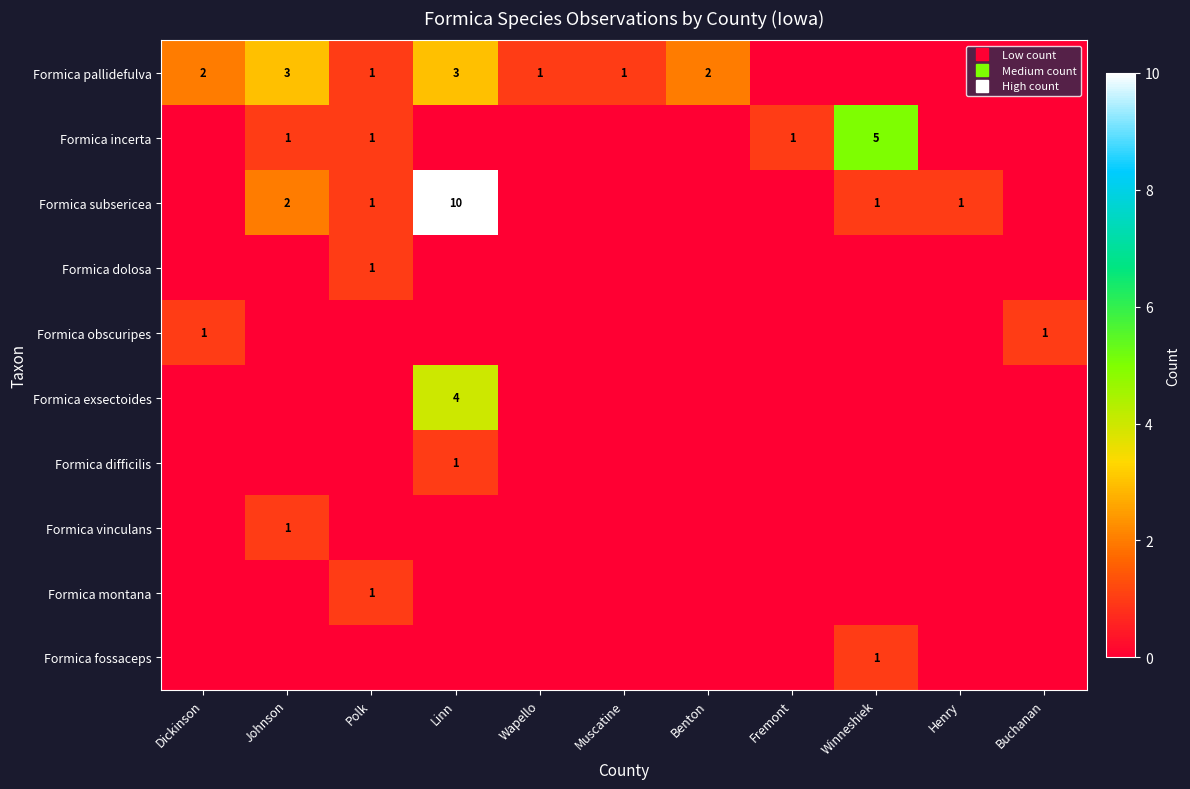

How many data points in Formica dolosa are above 0?

1